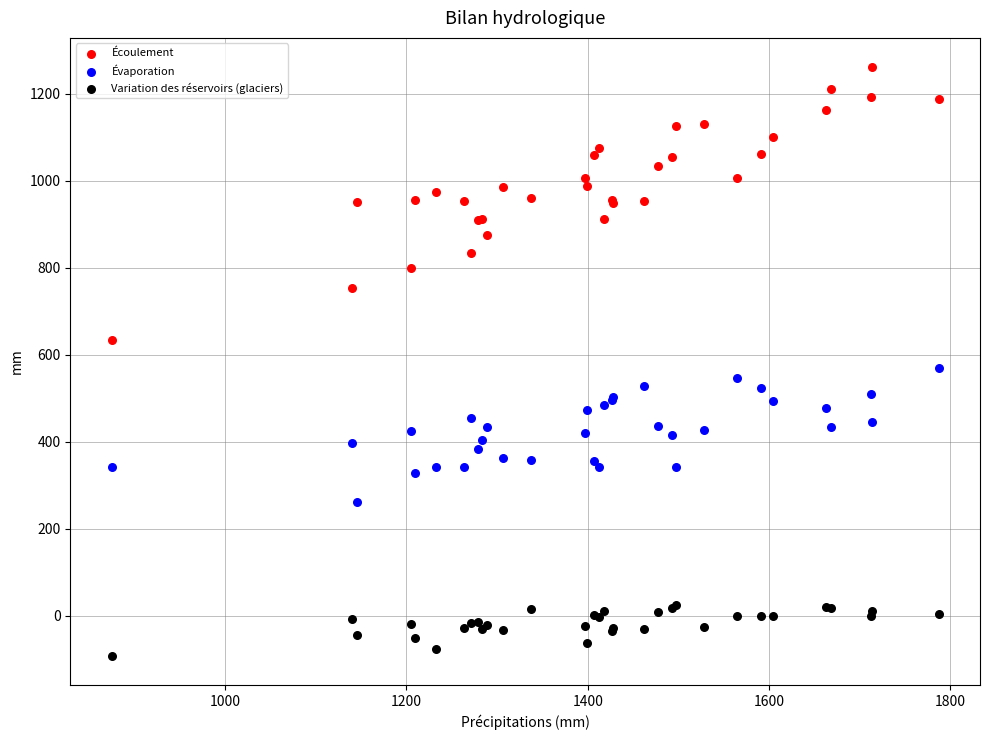

Which series has the widest spread of Y values?

Écoulement